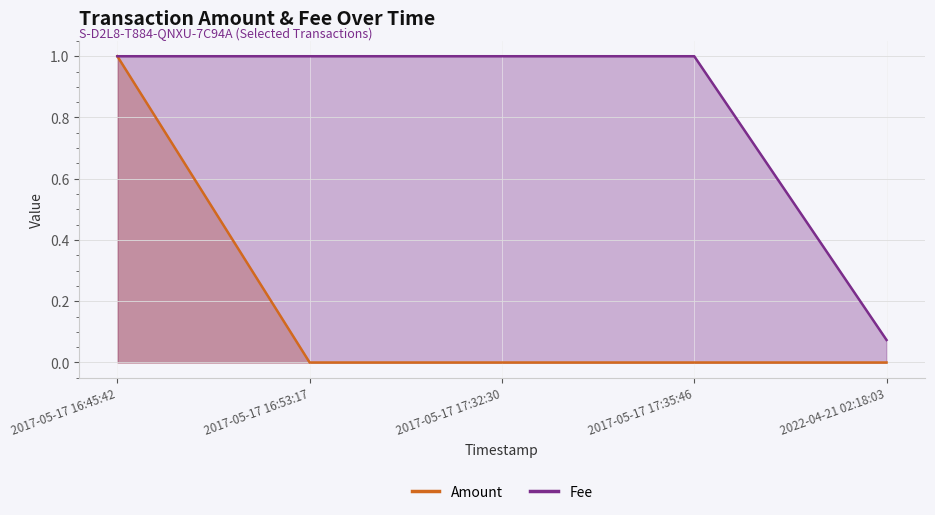

At which category does the chart reach its minimum across all series?

2017-05-17 16:53:17